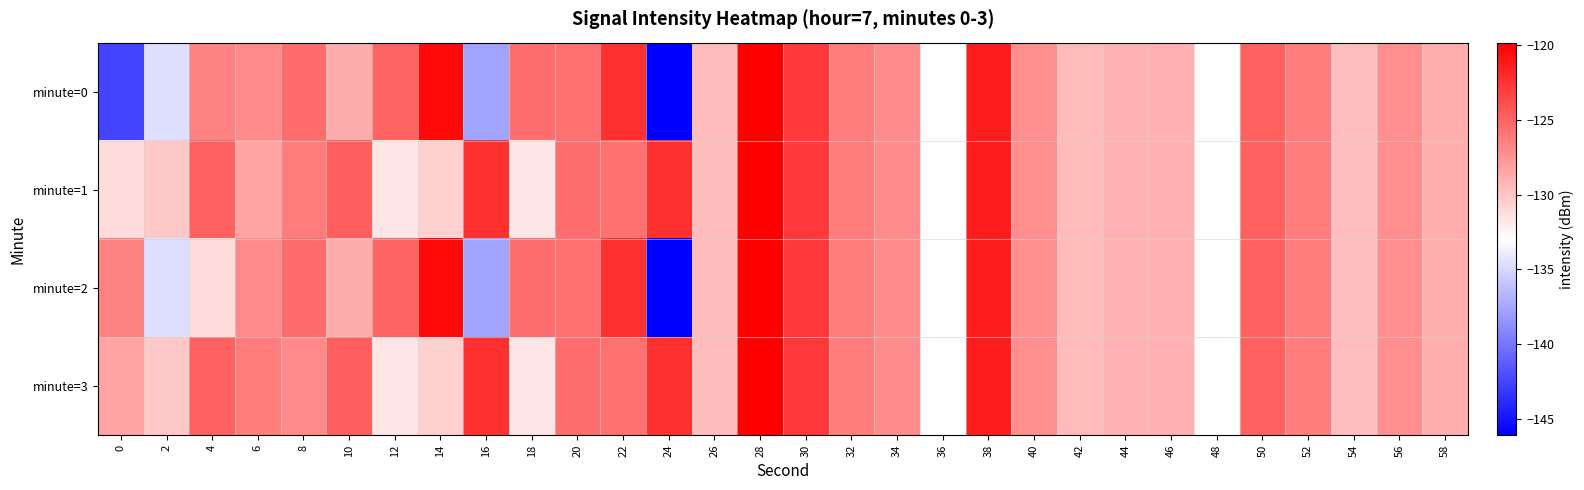

Which series has the largest total across all categories?

minute=3